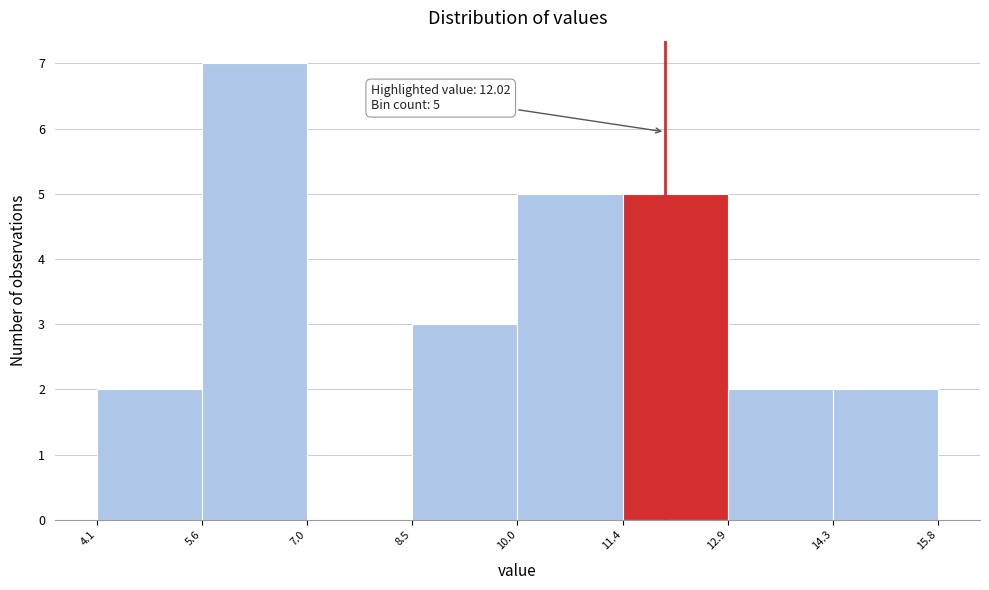

Which range on the x-axis has the tallest bar?

5.6 to 7.0